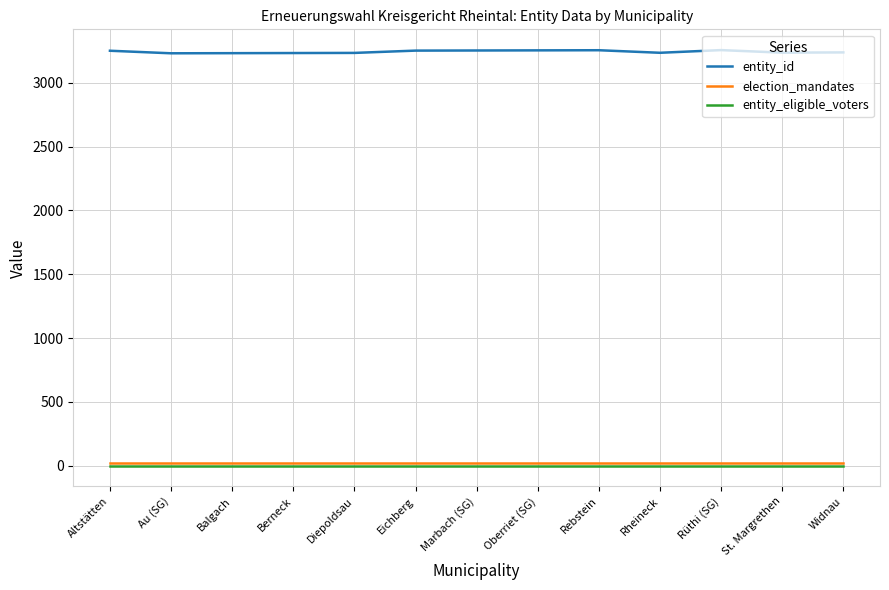

What is the sum of all entity_id values?

42160